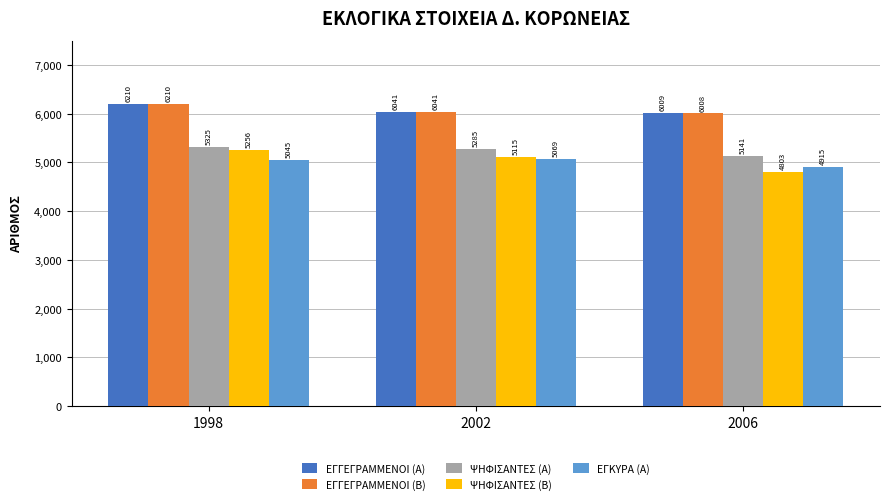

What is the spread (max minus min) of values at 2002?

972